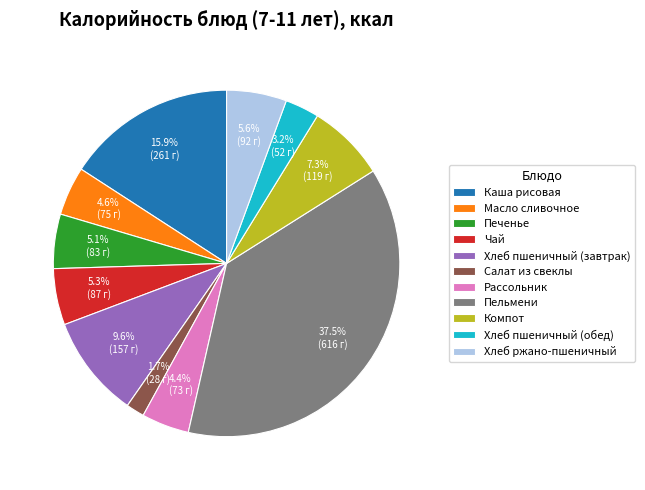

Does Чай represent more than half of the total?

No